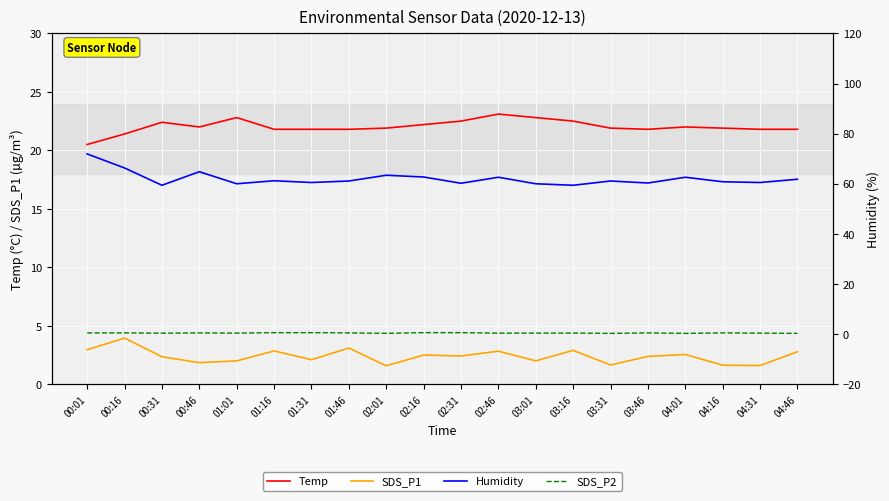

Is it true that Temp equals 34.4 at 01:16?

False